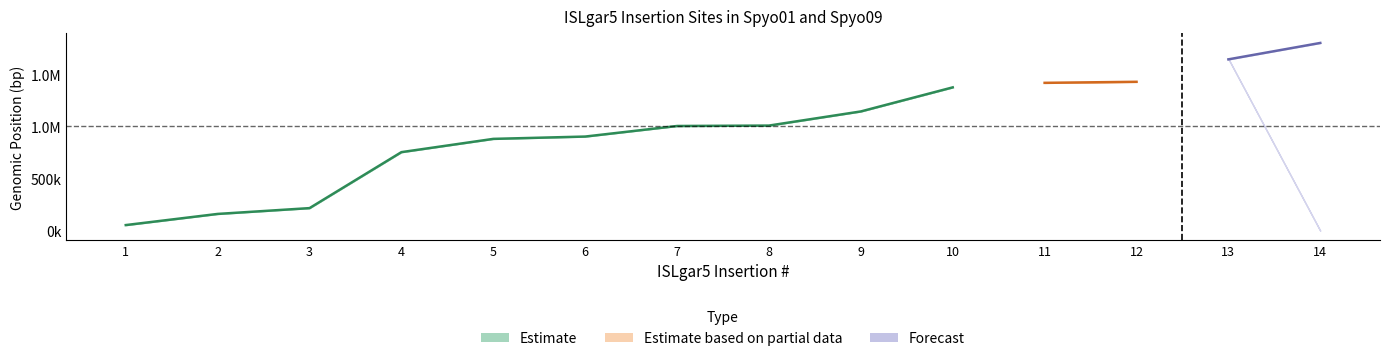

How many interior local peaks does the Spyo09_End series have?

1